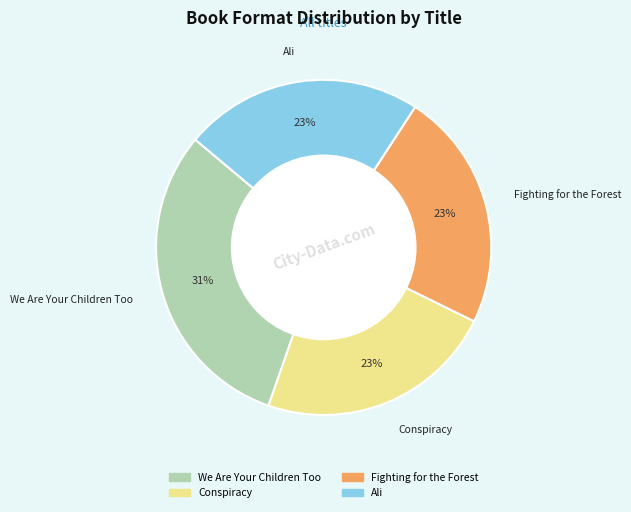

Which slice is the largest?

We Are Your Children Too